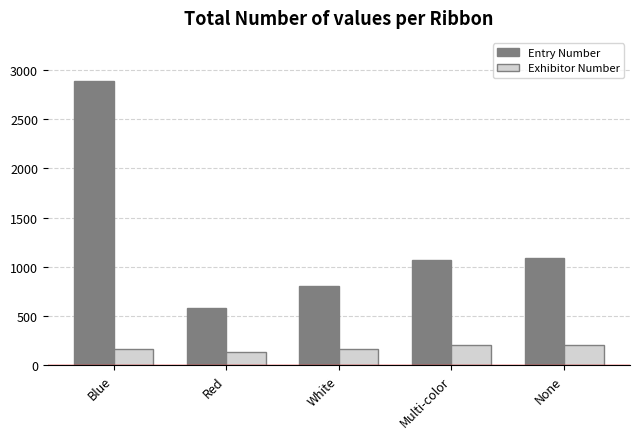

Is the value of Exhibitor Number at Blue greater than the value of Entry Number at None?

No